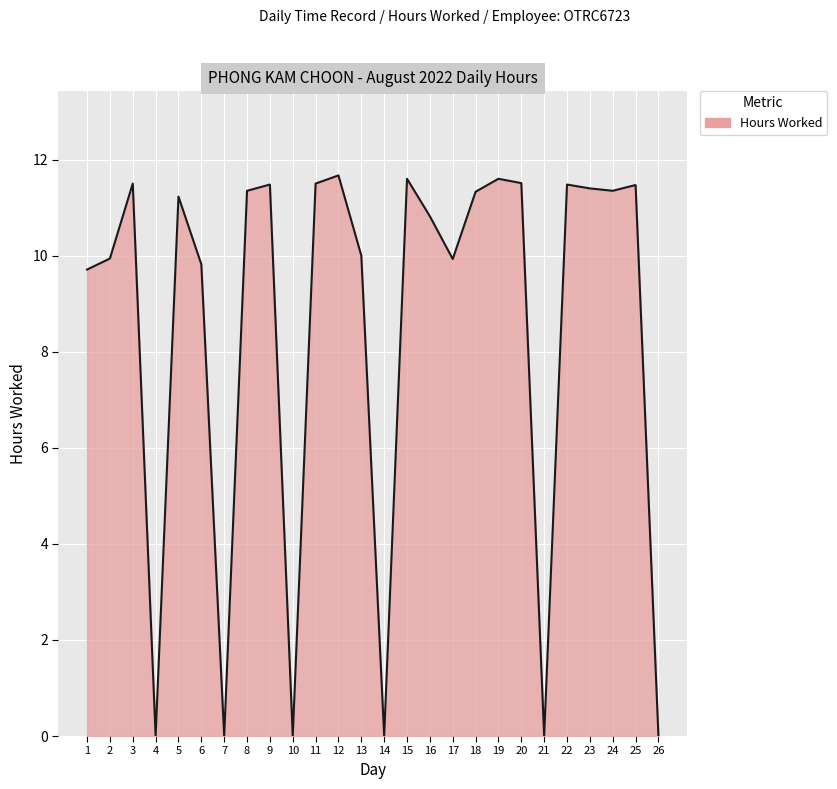

How many categories are shown in the chart?

26